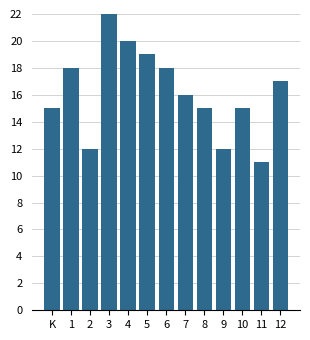

Reading left to right, transcribe all the data shown in this chart.

K=15	1=18	2=12	3=22	4=20	5=19	6=18	7=16	8=15	9=12	10=15	11=11	12=17